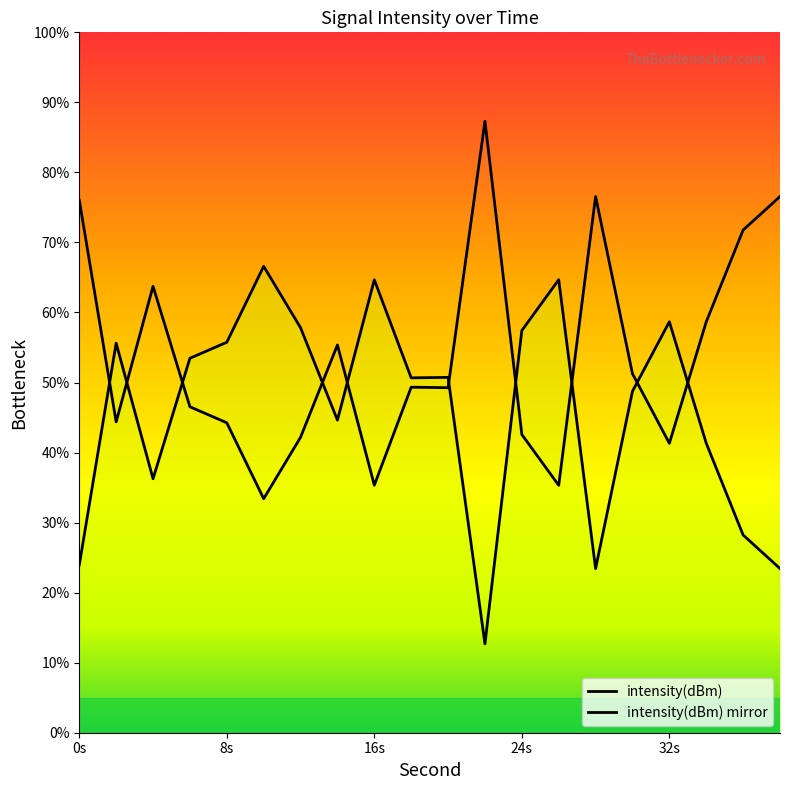

How many lines are shown in the chart?

2